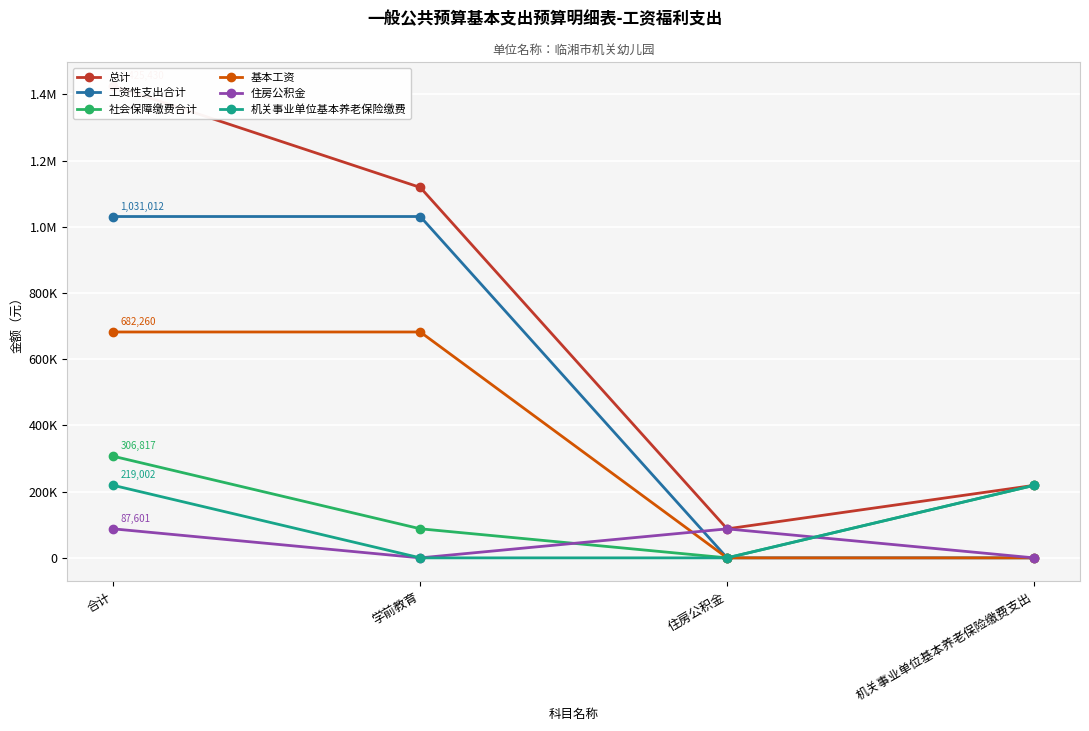

Reading left to right, what are all the values shown in this chart?

总计: 1425430.3	1118826.9	87601.0	219002.4
工资性支出合计: 1031012.0	1031012.0	0.0	0.0
社会保障缴费合计: 306817.3	87814.9	0.0	219002.4
基本工资: 682260.0	682260.0	0.0	0.0
住房公积金: 87601.0	0.0	87601.0	0.0
机关事业单位基本养老保险缴费: 219002.4	0.0	0.0	219002.4